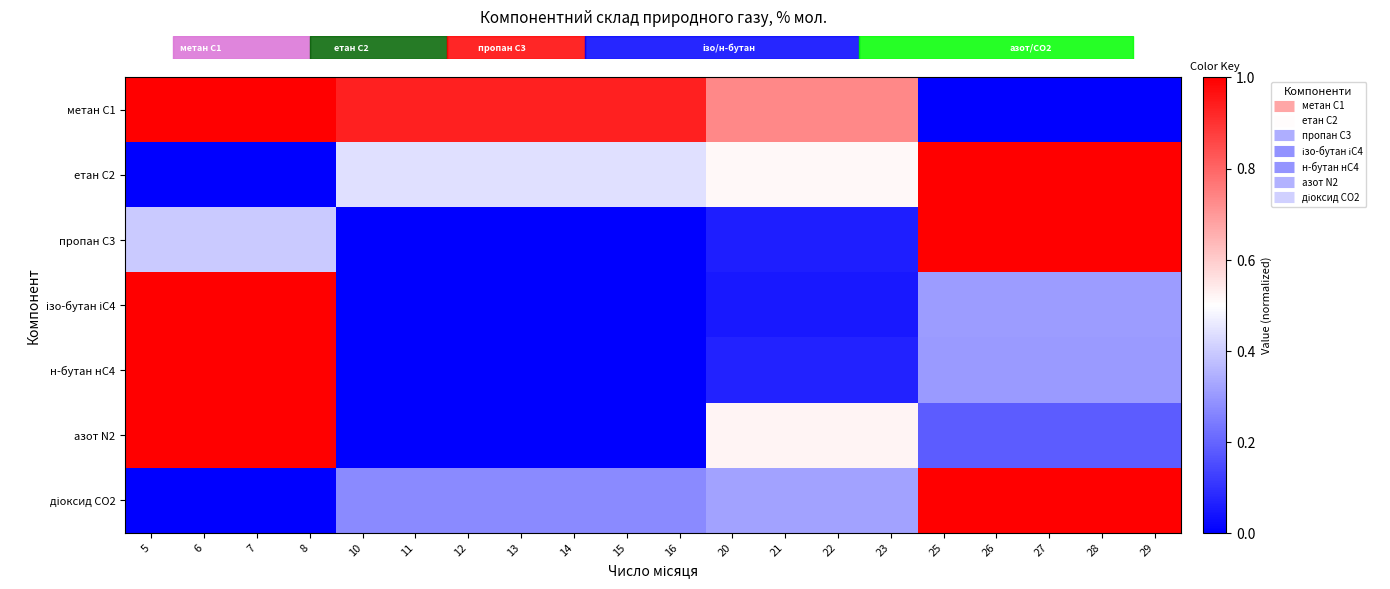

What is the total value across all series at 5?

4.4